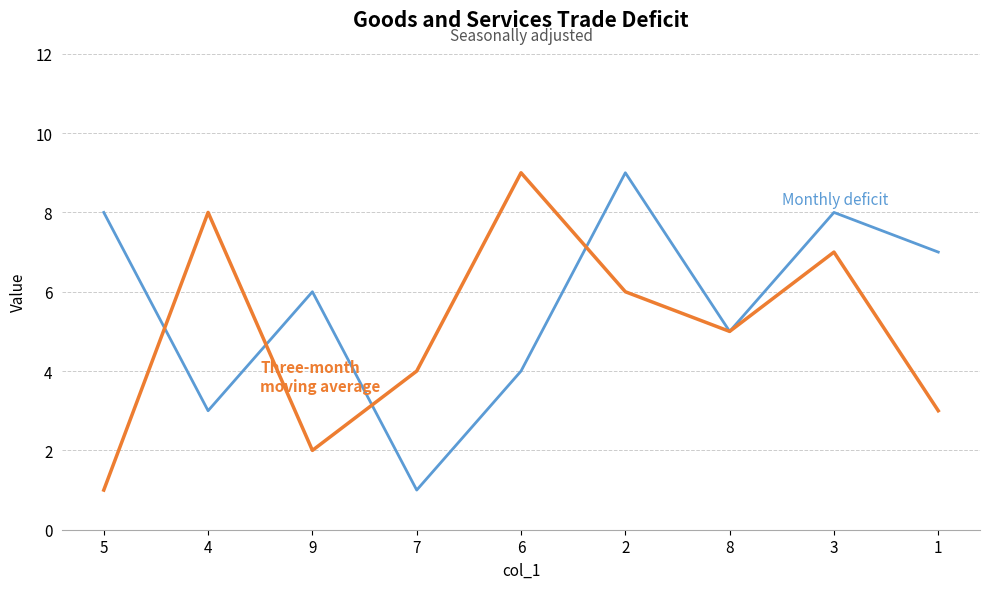

What is the greatest value displayed?

9